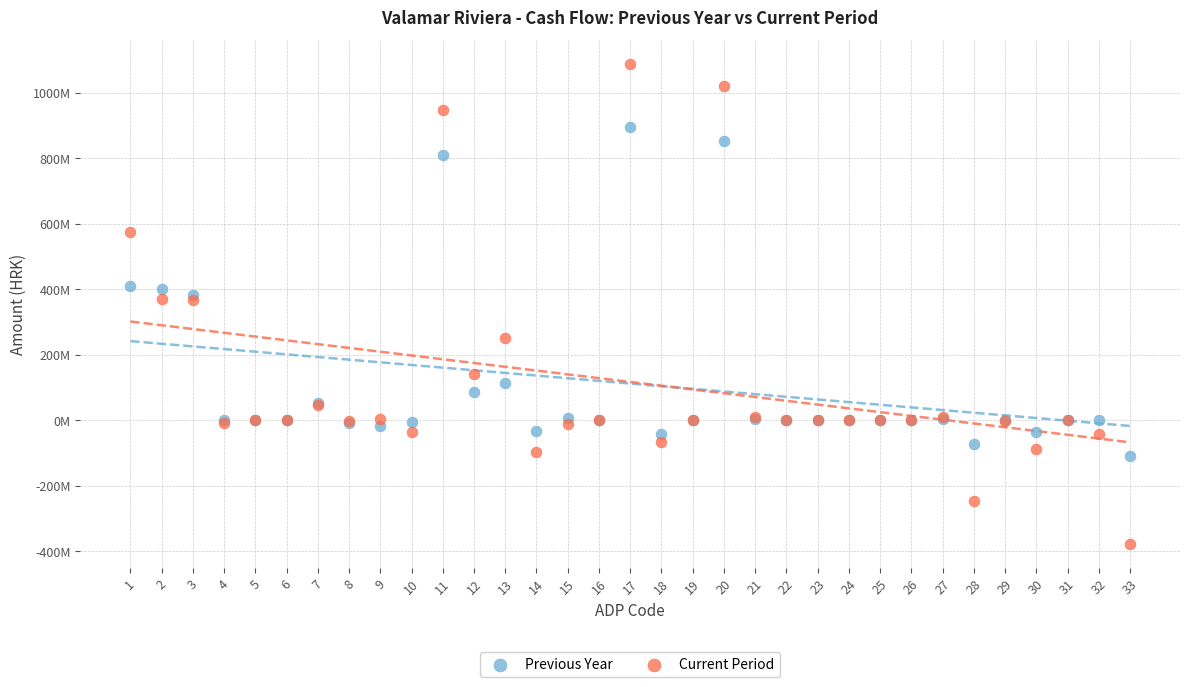

Which series has the largest Y range (max minus min)?

Current Period